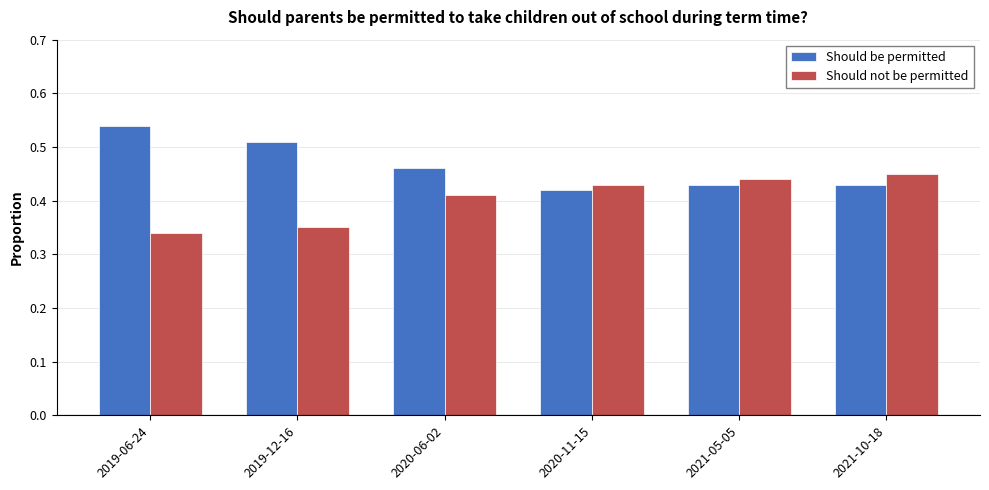

Which label corresponds to the smallest value in the chart?

2019-06-24